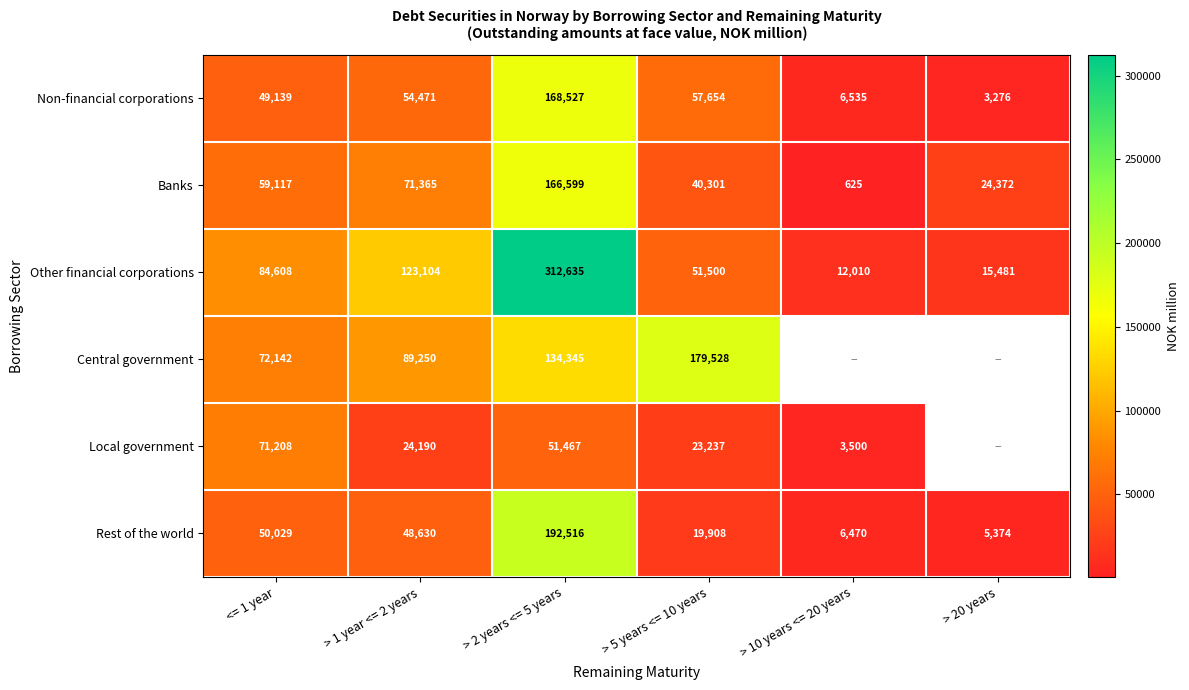

Which series changed the most between <= 1 year and > 5 years <= 10 years?

Central government